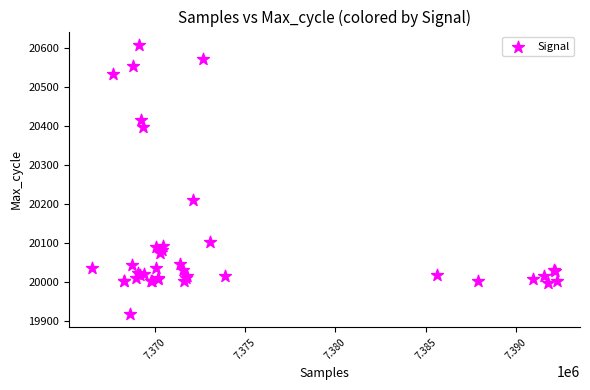

What Y value in the scatter plot is closest to 20262?

20210